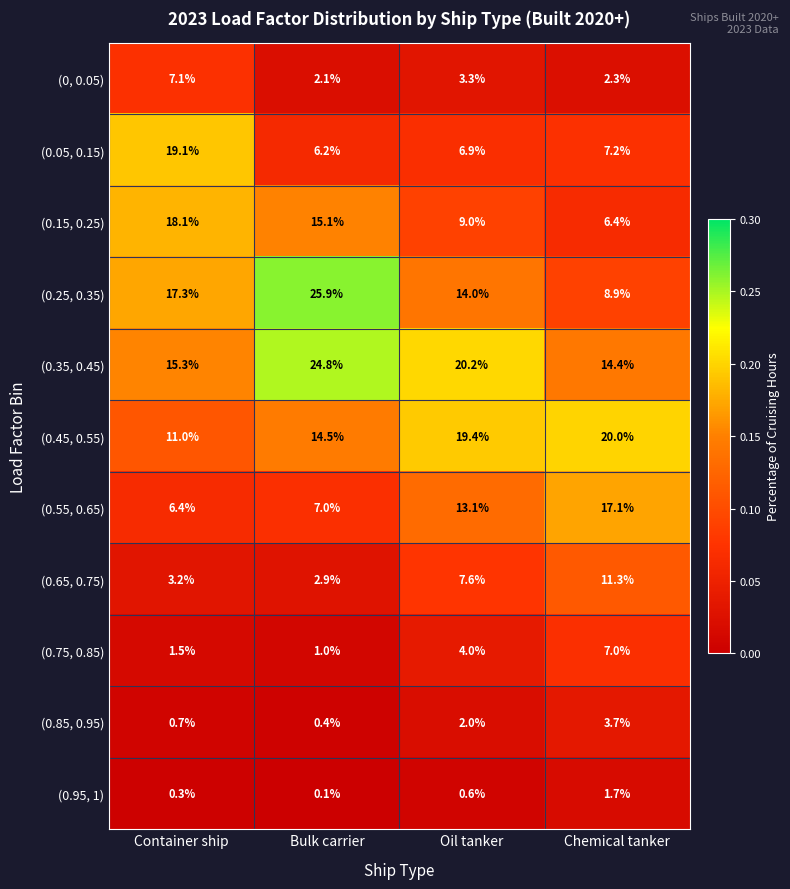

Read the (0, 0.05) value at Chemical tanker.

2.3